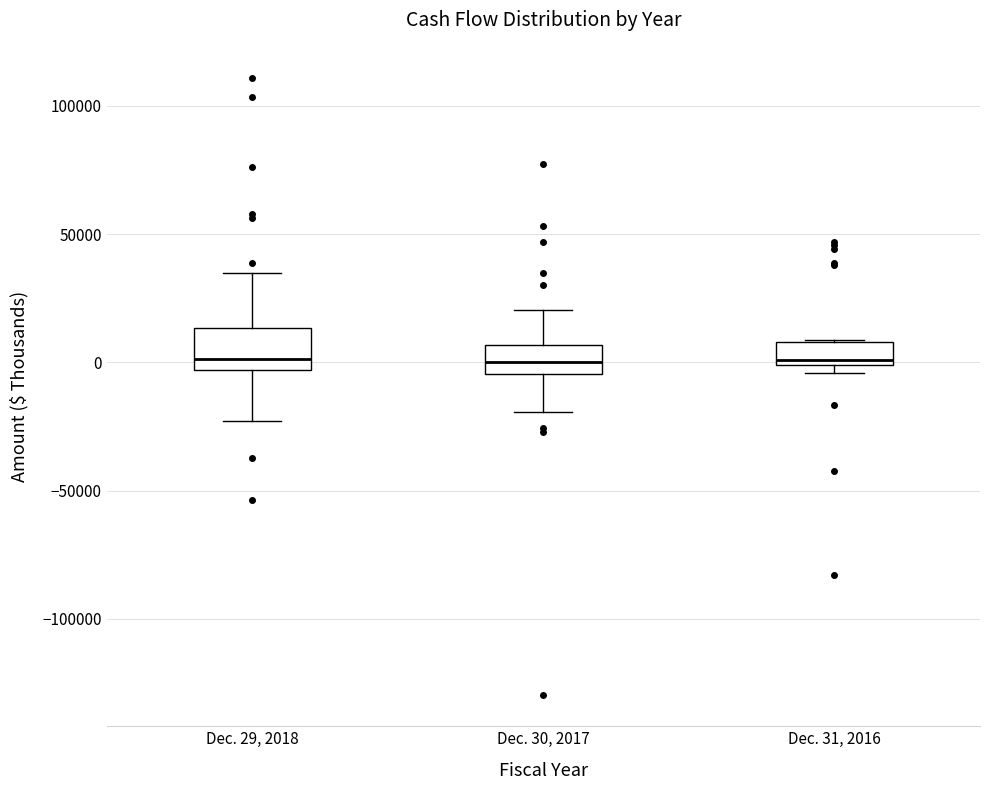

Reading left to right, transcribe this box plot: for each box, give where its median line is, the range the box spans, and where its two whiskers end, as read against the y-axis. The values are not printed on the chart, so give them approximately, as read against the axis.

Dec. 29, 2018: median 0, box -5000 to 15000, whiskers -25000 to 35000
Dec. 30, 2017: median 0, box -5000 to 5000, whiskers -20000 to 20000
Dec. 31, 2016: median 0 (just above the box's lower edge), box 0 to 10000, whiskers -5000 to 10000